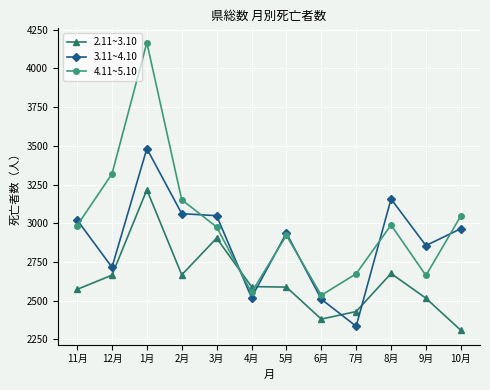

What are all the series names shown in the legend?

2.11~3.10, 3.11~4.10, 4.11~5.10